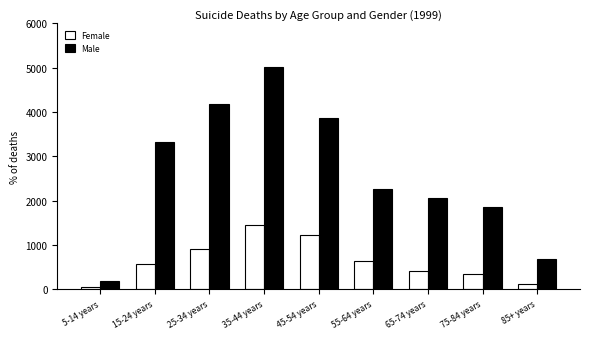

How many groups of bars are there?

9